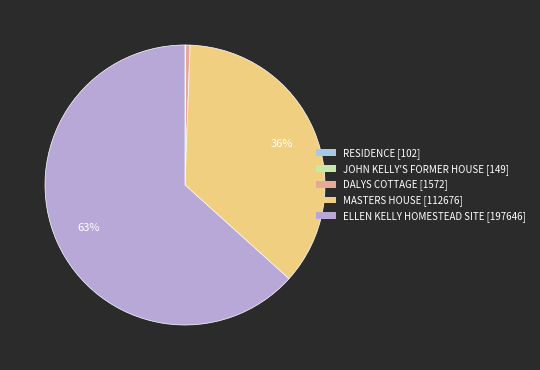

Do JOHN KELLY'S FORMER HOUSE and RESIDENCE together represent more than half of the pie?

No